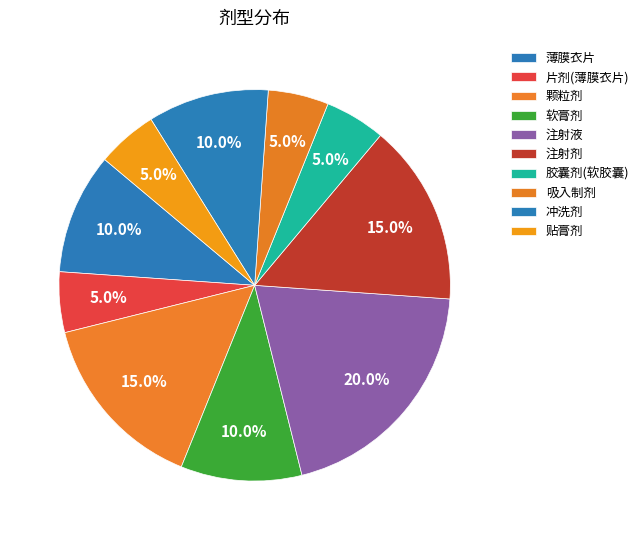

Is the sum of 片剂(薄膜衣片) and 软膏剂 greater than half?

No